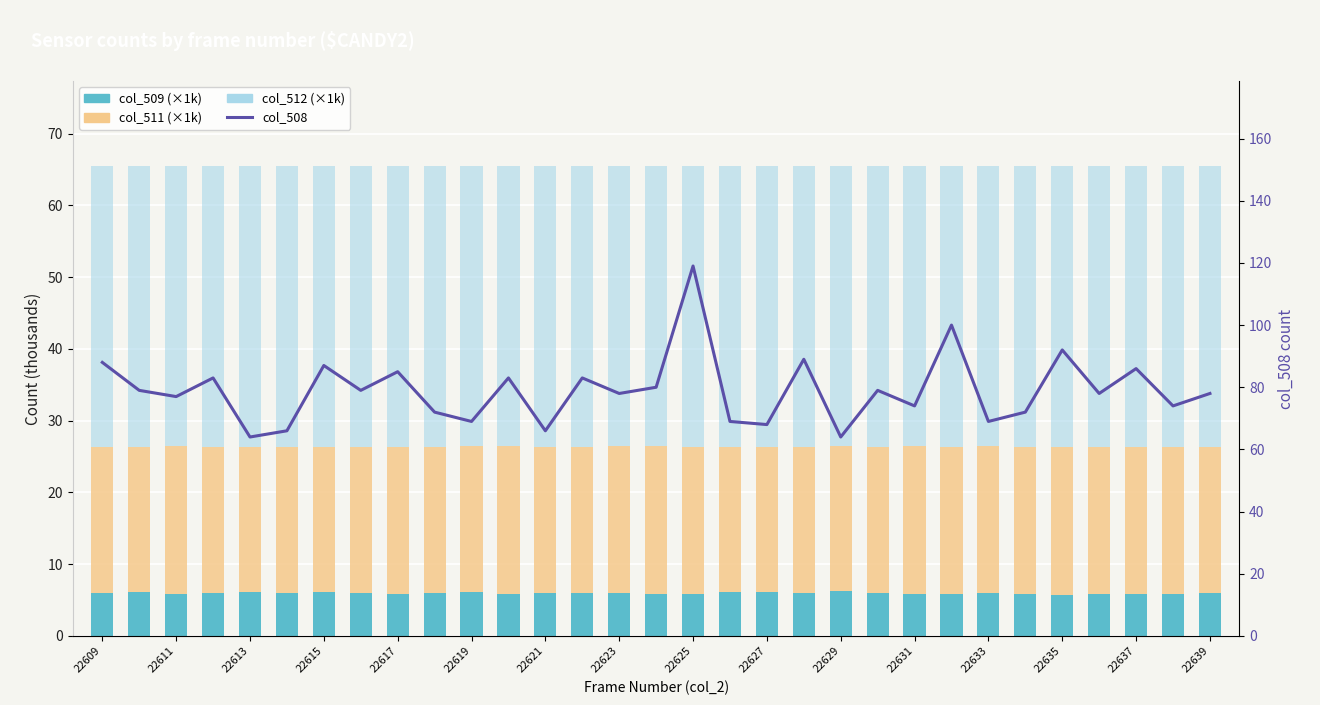

Reading left to right, extract all data points from this chart.

col_509 (×1k): 6.0	6.1	5.9	6.0	6.1	5.9	6.1	5.9	5.8	6.0	6.1	5.9	5.9	6.0	5.9	5.8	5.8	6.1	6.1	5.9	6.2	6.0	5.9	5.8	6.0	5.9	5.8	5.9	5.9	5.8	6.0
col_511 (×1k): 20.4	20.2	20.6	20.4	20.3	20.4	20.3	20.4	20.5	20.4	20.4	20.5	20.4	20.4	20.5	20.6	20.5	20.2	20.3	20.4	20.2	20.3	20.5	20.5	20.4	20.5	20.5	20.5	20.5	20.5	20.3
col_512 (×1k): 39.2	39.2	39.1	39.2	39.2	39.2	39.2	39.2	39.2	39.2	39.1	39.1	39.2	39.1	39.1	39.1	39.2	39.2	39.1	39.2	39.1	39.2	39.1	39.2	39.1	39.2	39.2	39.1	39.2	39.2	39.2
col_508 (counts): 88.0	79.0	77.0	83.0	64.0	66.0	87.0	79.0	85.0	72.0	69.0	83.0	66.0	83.0	78.0	80.0	119.0	69.0	68.0	89.0	64.0	79.0	74.0	100.0	69.0	72.0	92.0	78.0	86.0	74.0	78.0